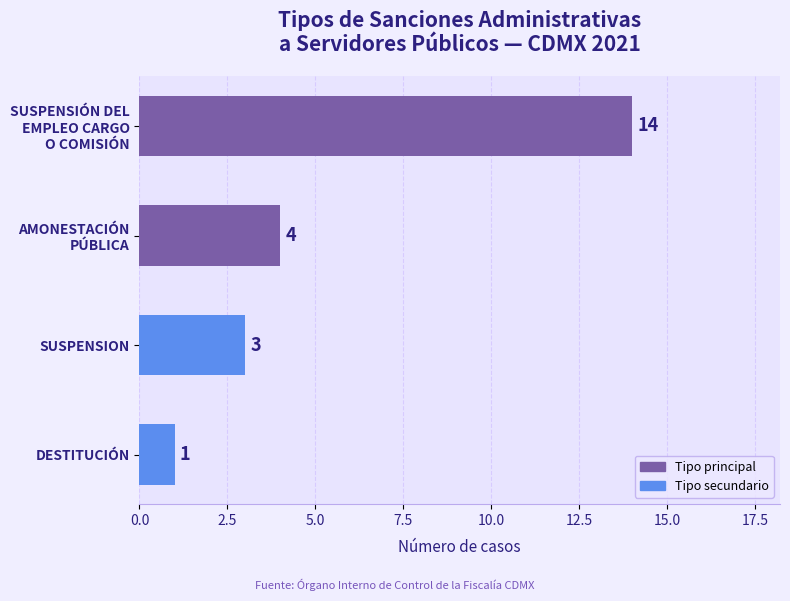

What is the difference between the maximum and minimum values?

13